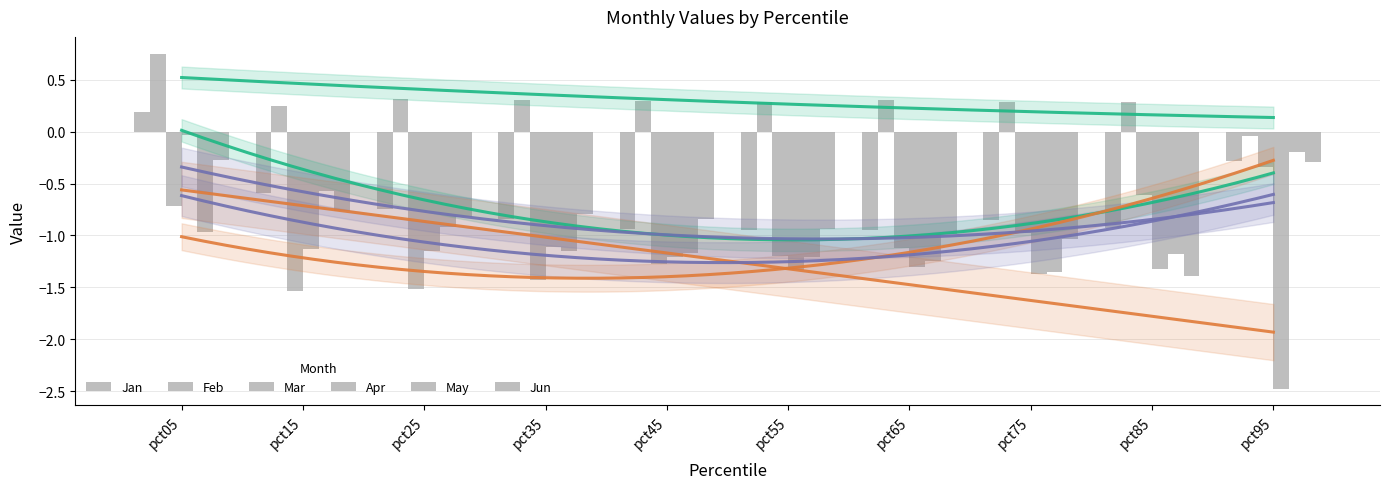

Between pct05 and pct35, which series saw the biggest shift?

Apr